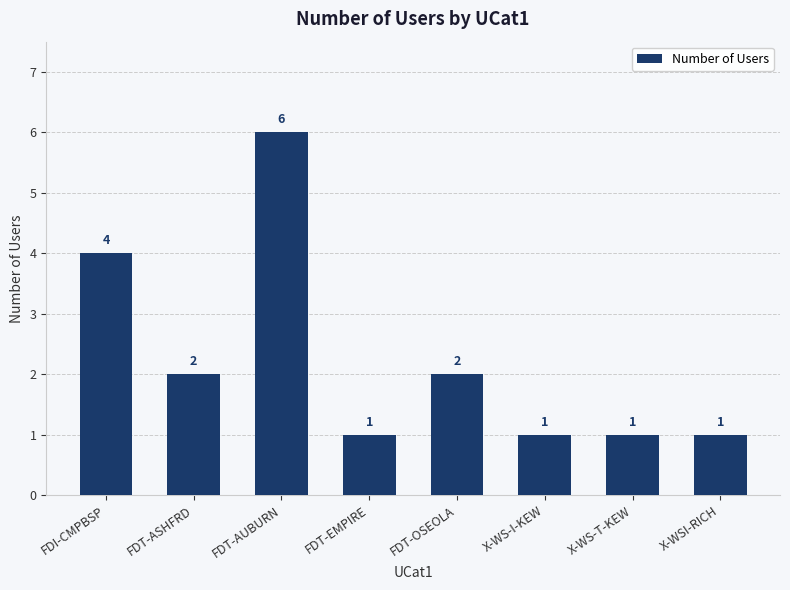

Reading right to left, list all the values displayed in this chart.

X-WSI-RICH=1	X-WS-T-KEW=1	X-WS-I-KEW=1	FDT-OSEOLA=2	FDT-EMPIRE=1	FDT-AUBURN=6	FDT-ASHFRD=2	FDI-CMPBSP=4